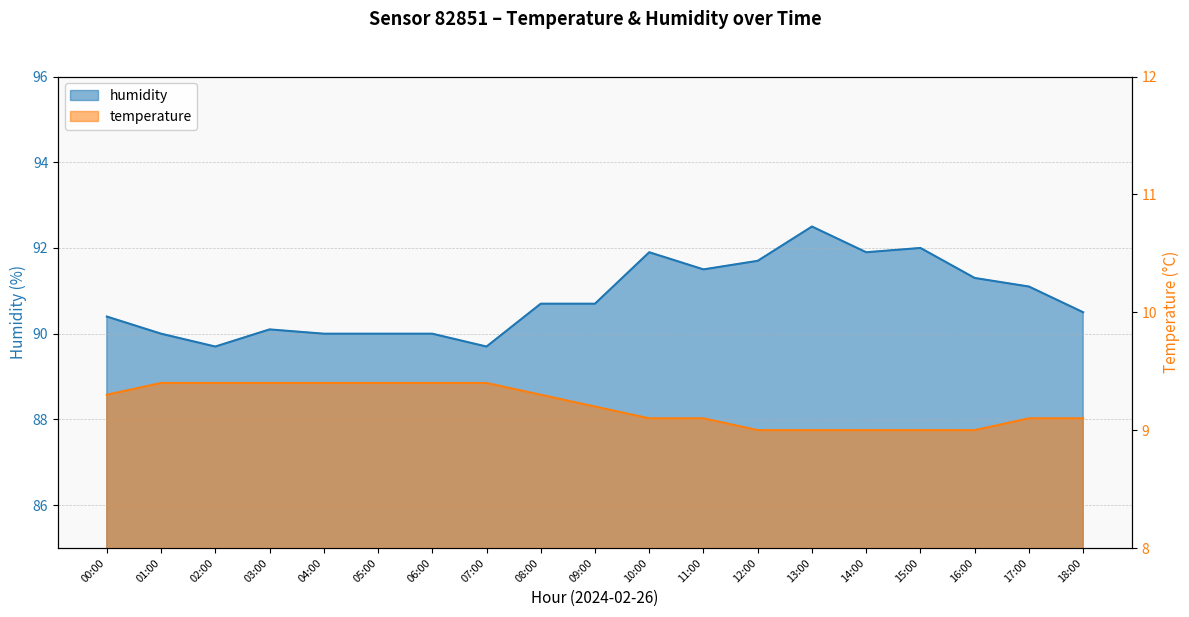

True or false: humidity and temperature intersect in this chart.

False